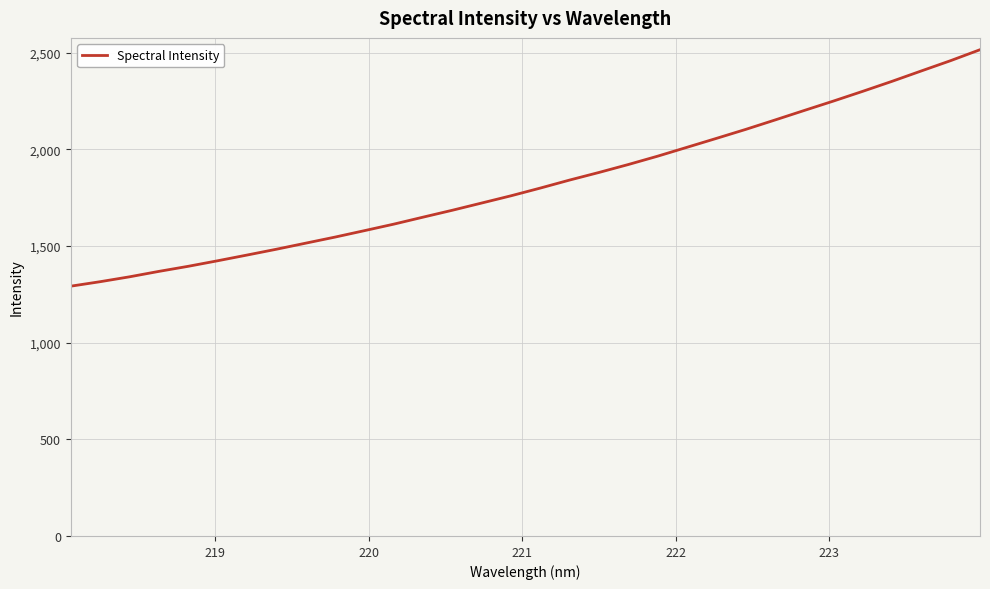

How many lines are shown in the chart?

1